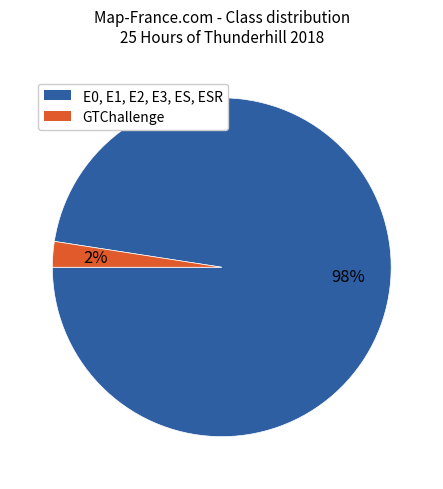

To the nearest percent, what is the average slice percentage?

50%